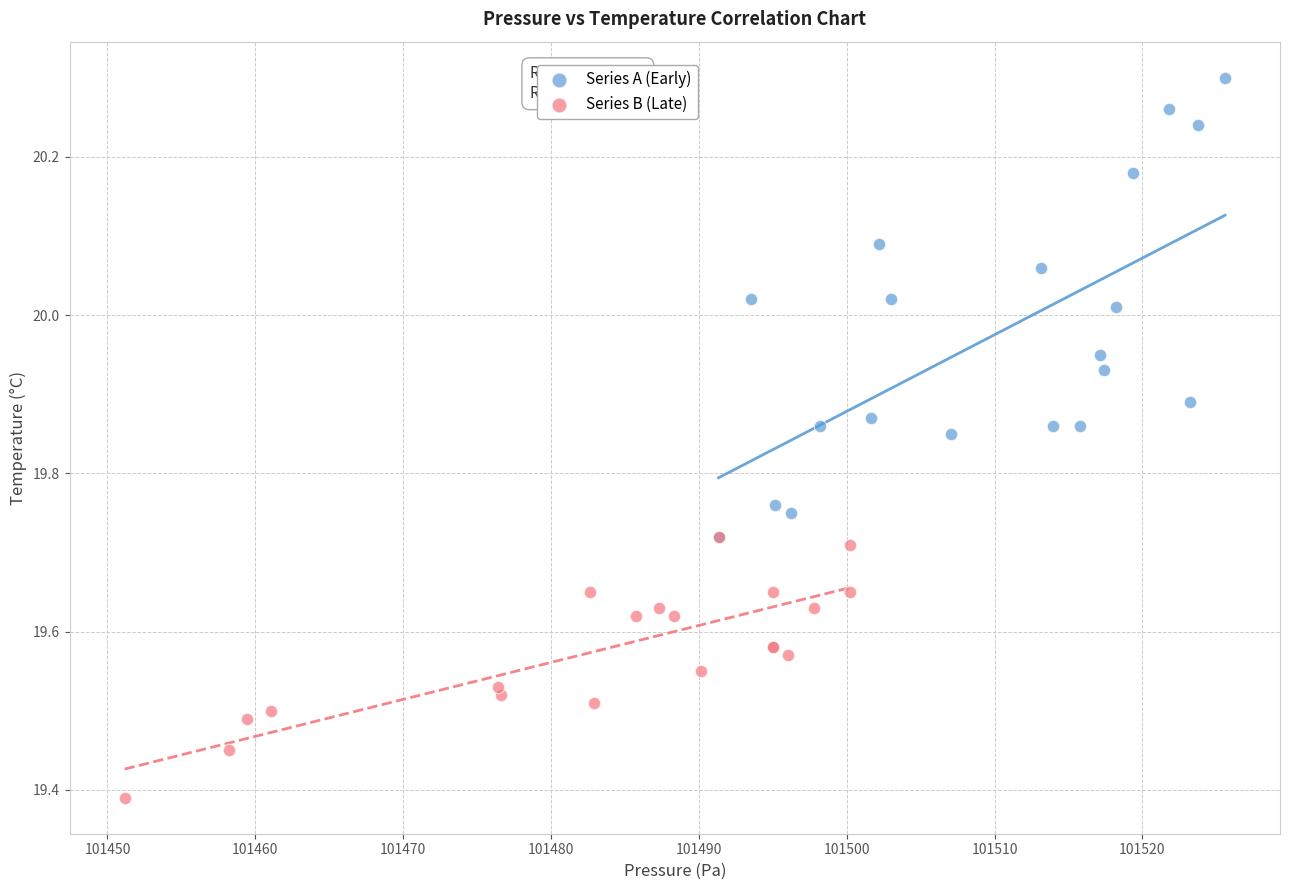

Which series reaches the maximum Y coordinate?

Series A (Early)